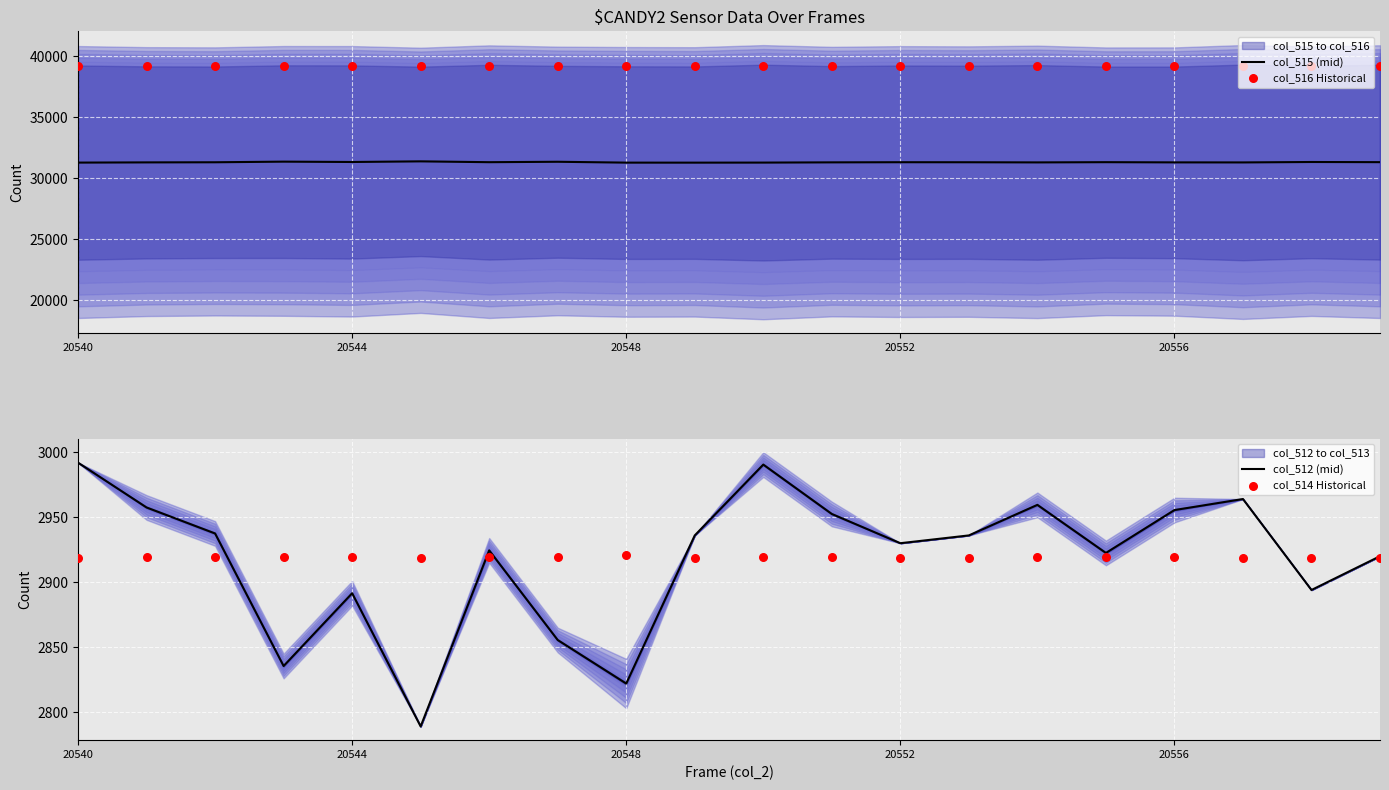

At how many categories does at least one series exceed 38813?

20